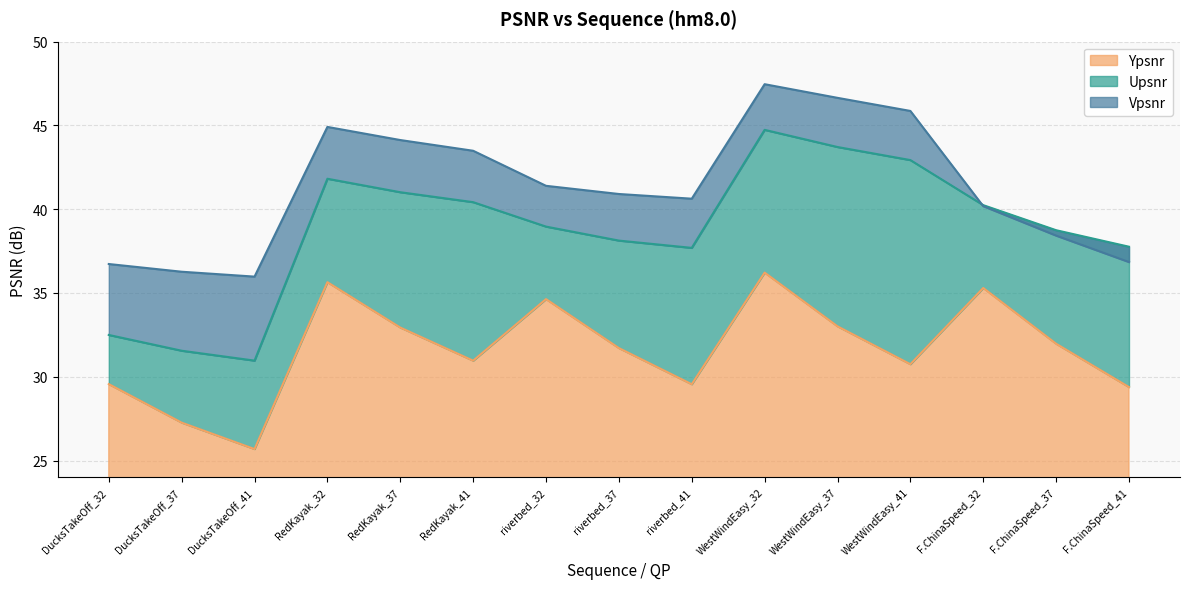

What is the label of the 5th point from the left?

RedKayak_37